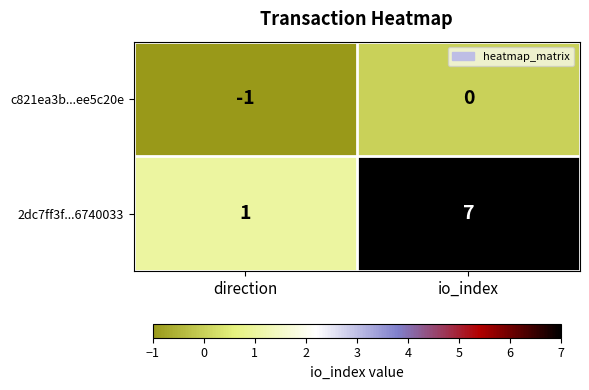

Is it true that 2dc7ff3f...6740033 equals 7 at io_index?

True